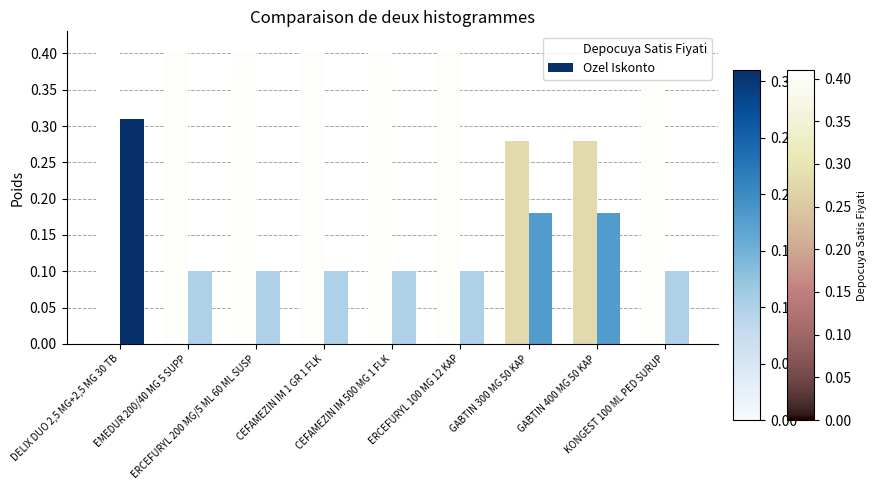

What are all the series names shown in the legend?

Depocuya Satis Fiyati, Ozel Iskonto